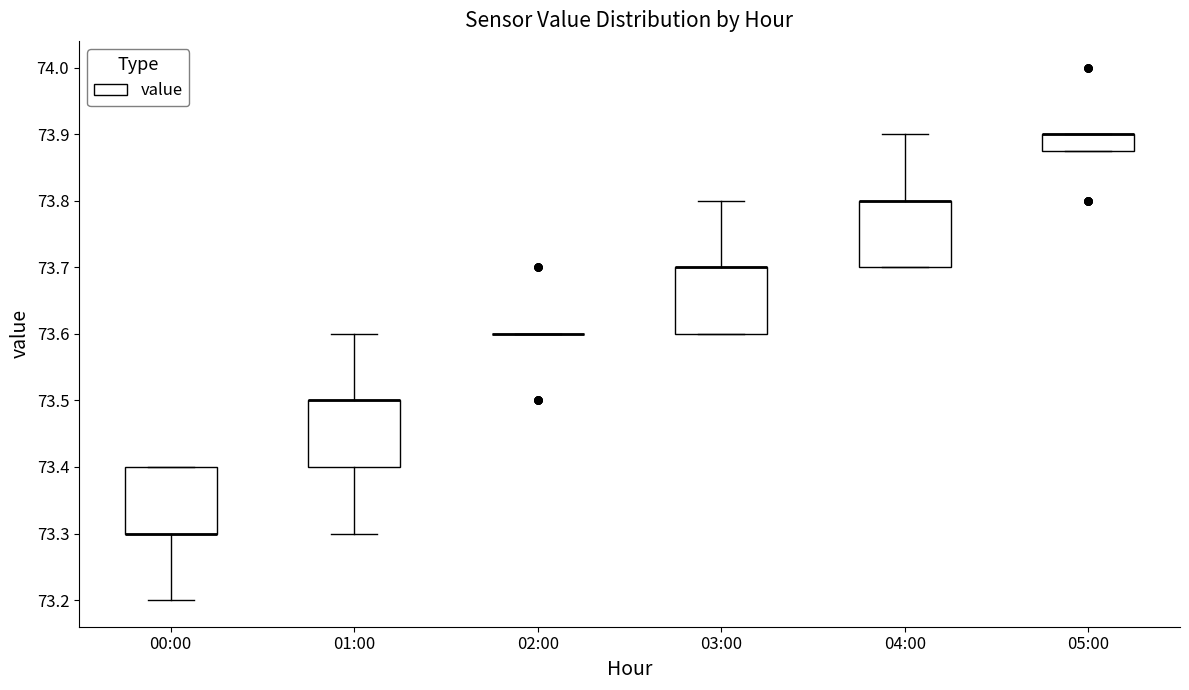

Where is the upper edge of the box for 05:00 on the y-axis? The values are not printed on the chart, so give them approximately, as read against the axis.

73.90